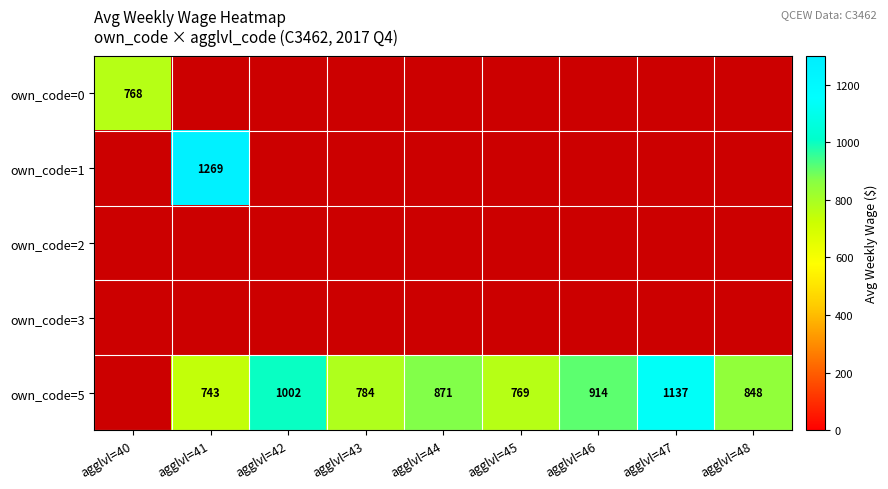

How many series are shown in this chart?

5